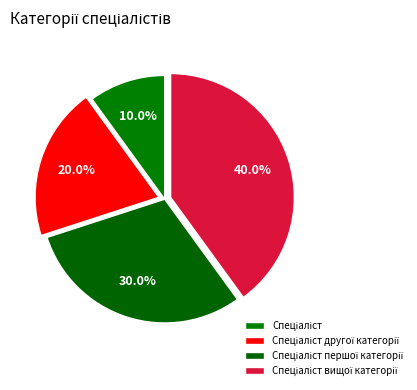

Which category has the biggest portion of the pie?

Спеціаліст вищої категорії